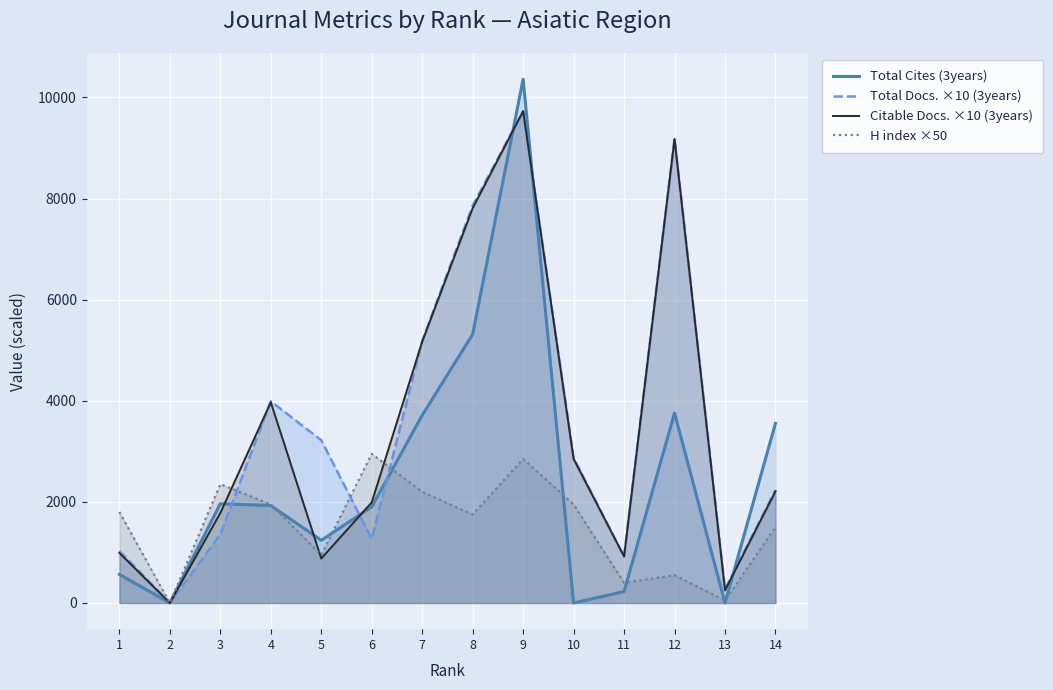

Does the chart display data point markers on the line(s)?

No